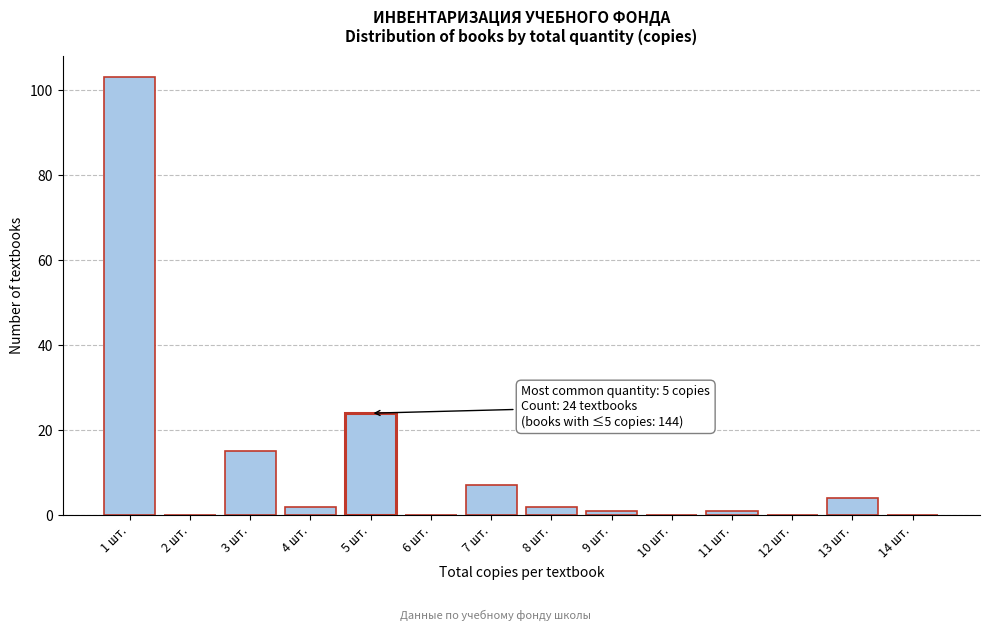

Reading left to right, extract all data points from this chart.

1 шт.=103	2 шт.=0	3 шт.=15	4 шт.=2	5 шт.=24	6 шт.=0	7 шт.=7	8 шт.=2	9 шт.=1	10 шт.=0	11 шт.=1	12 шт.=0	13 шт.=4	14 шт.=0